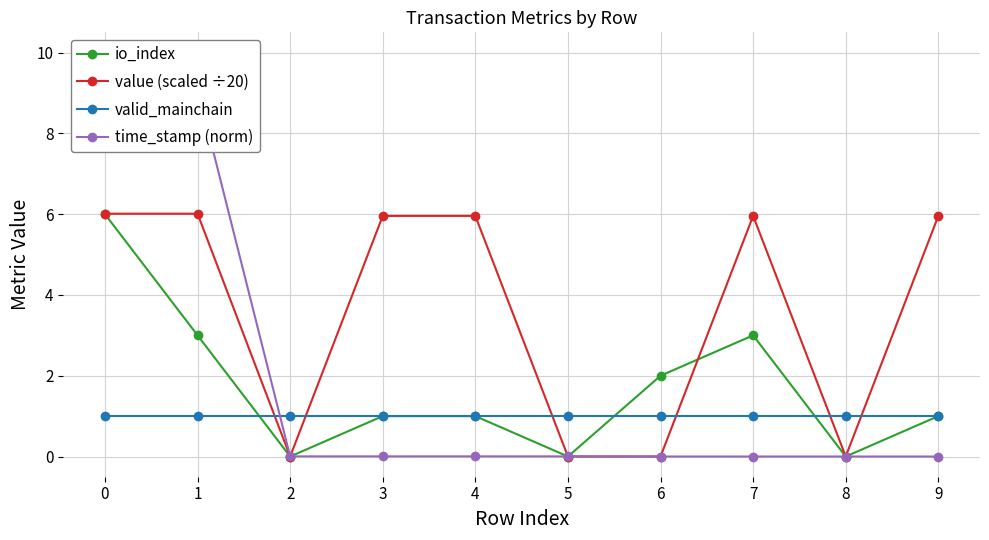

At how many categories does at least one series exceed 0?

10